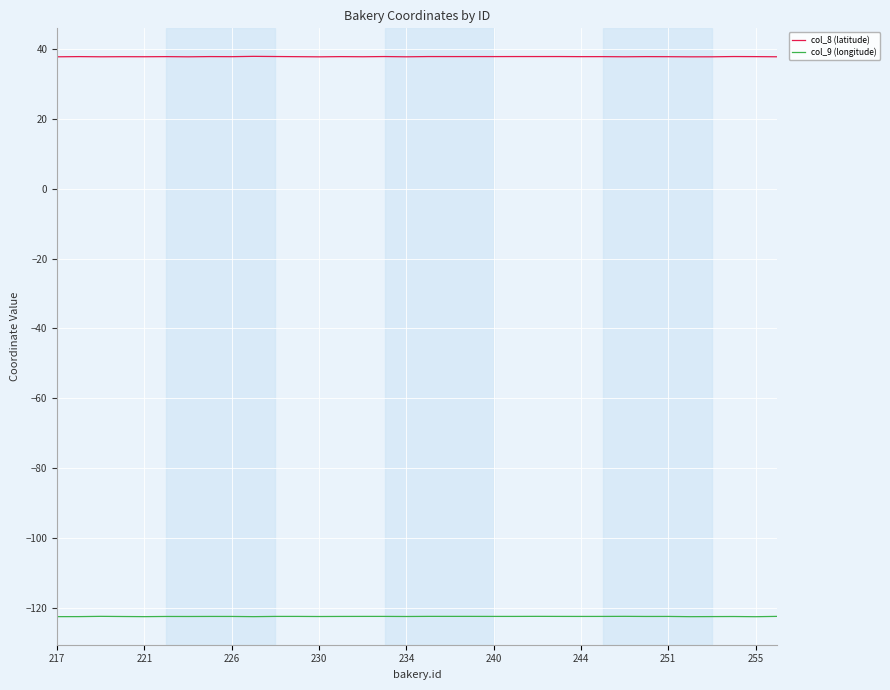

What is the maximum value for col_9 (longitude)?

-122.4